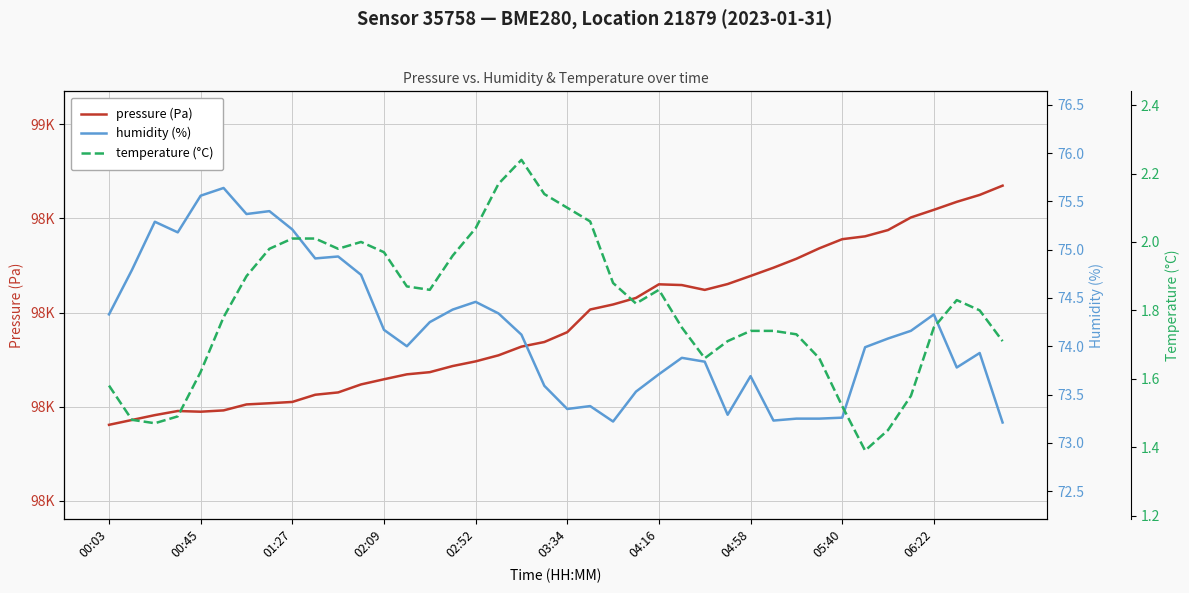

Which has a higher value, 23 or 30?

30